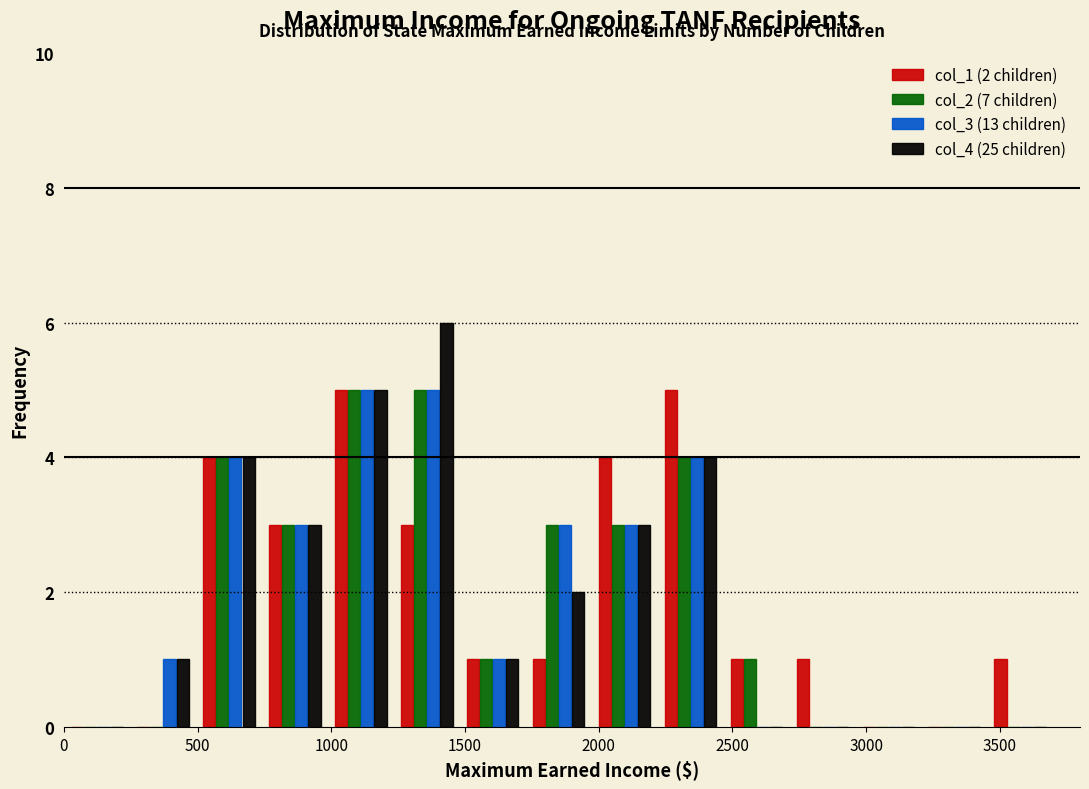

In the col_4 (25 children) series, which range on the x-axis has the tallest bar?

1250 to 1500